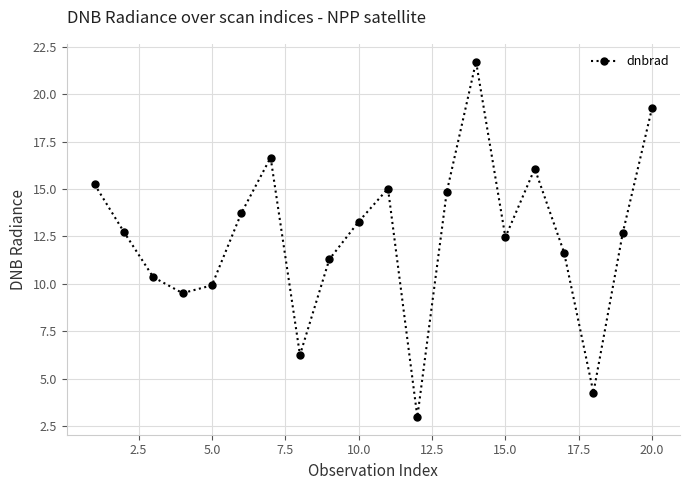

What is the difference between the maximum and minimum values?

18.8